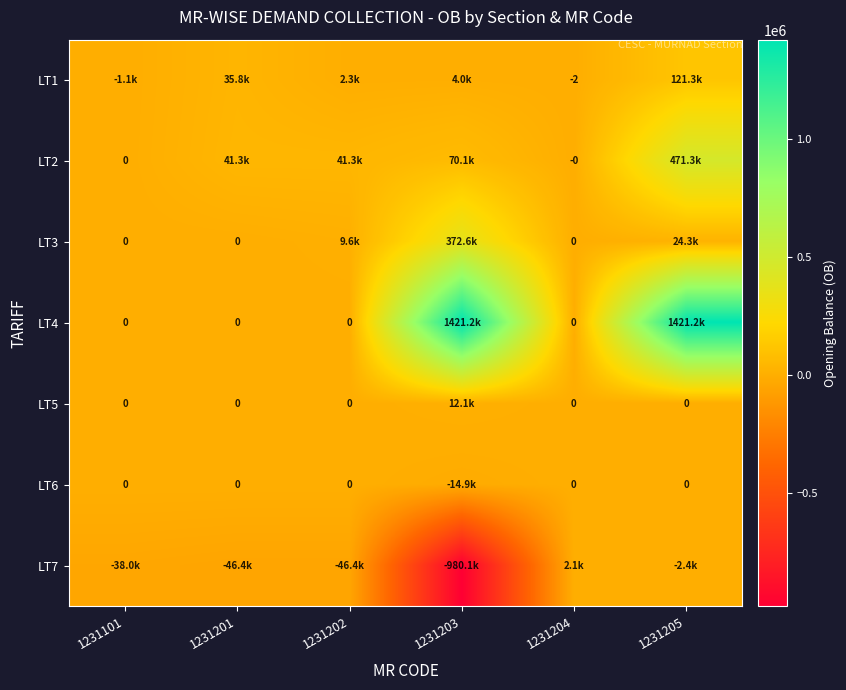

Is the value of LT3 at 1231205 greater than the value of LT4 at 1231202?

Yes